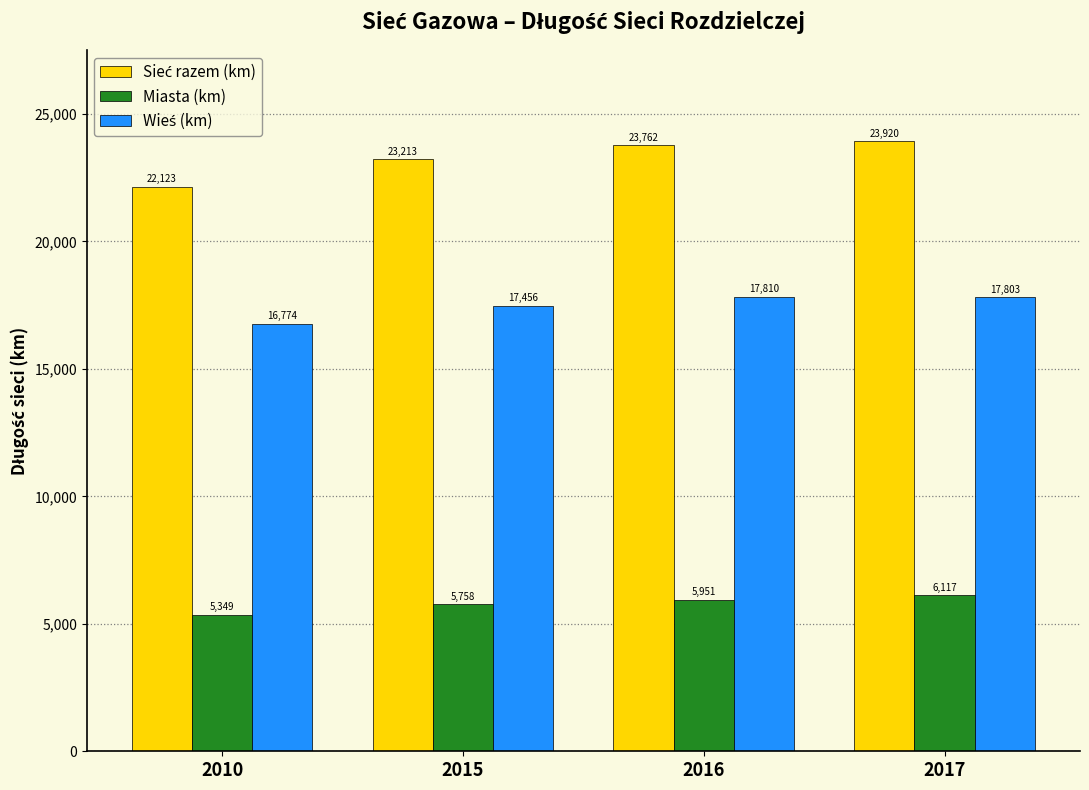

At which category does the chart reach its peak across all series?

2017